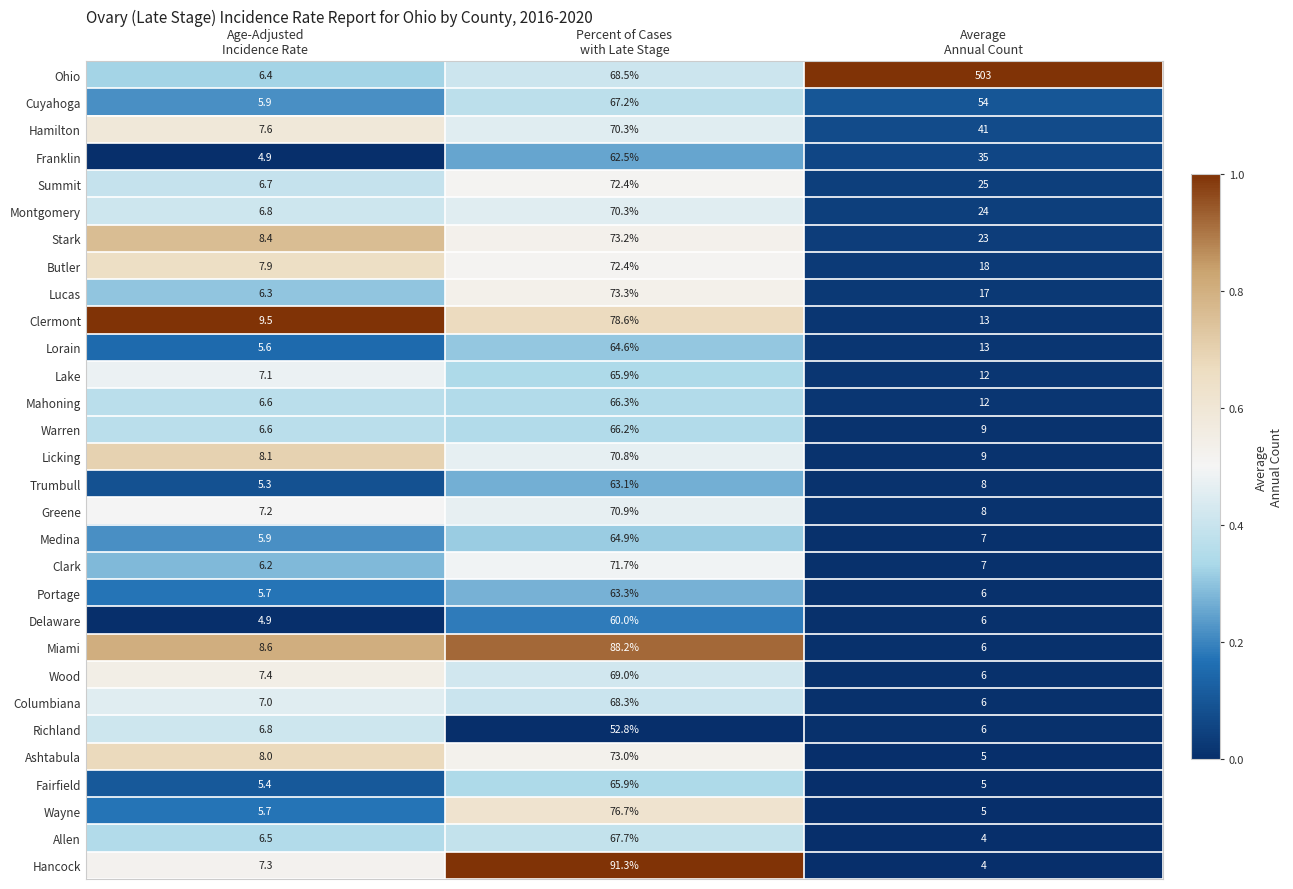

What is the smallest value displayed?

4.0